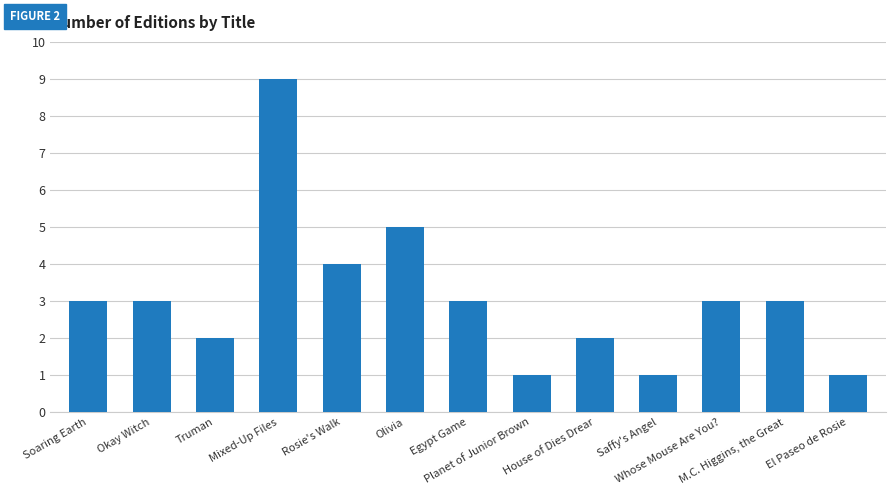

Approximately how many times larger is the value at M.C. Higgins, the Great compared to Whose Mouse Are You??

1.0